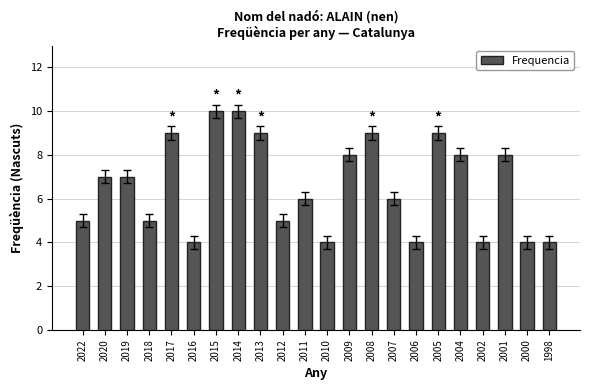

What is the sum of all values?

145